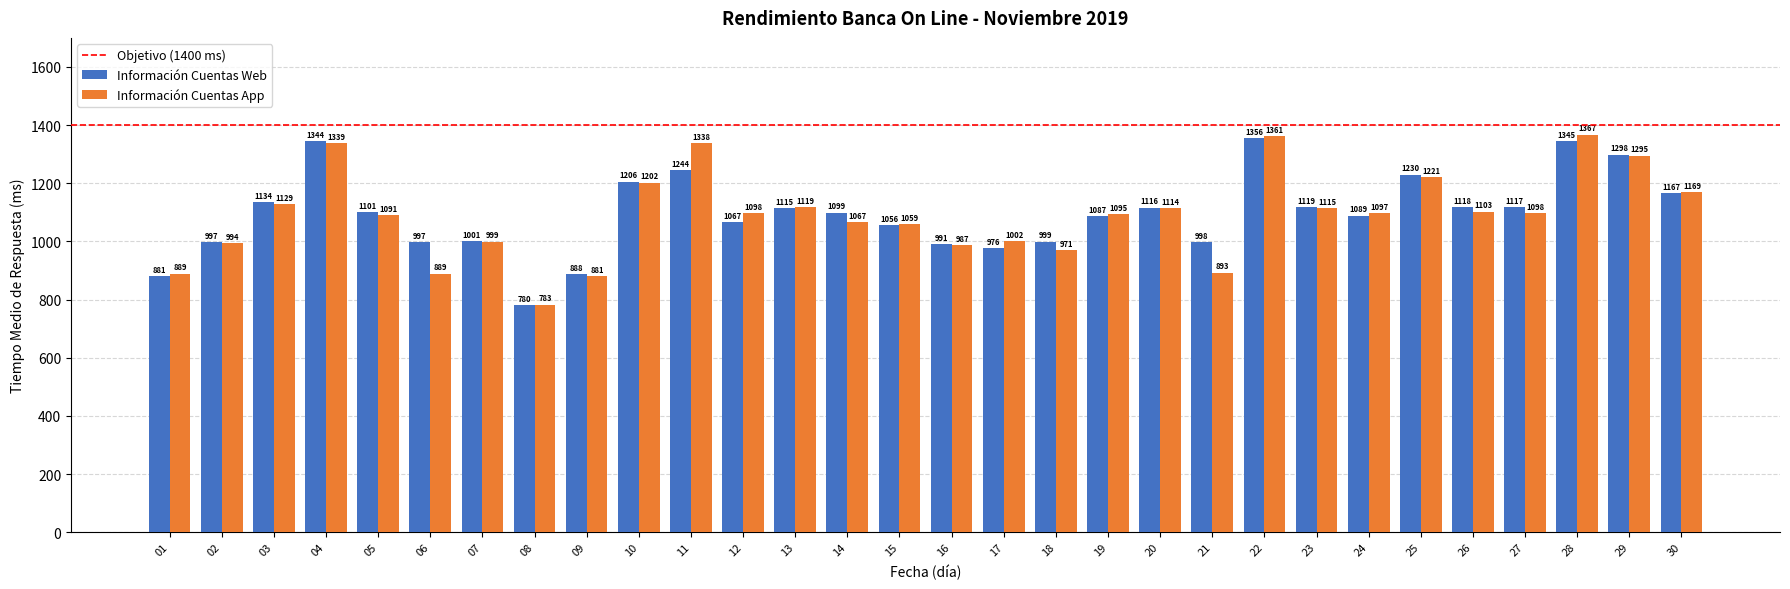

What is the approximate value of Información Cuentas App at 16?

987.0